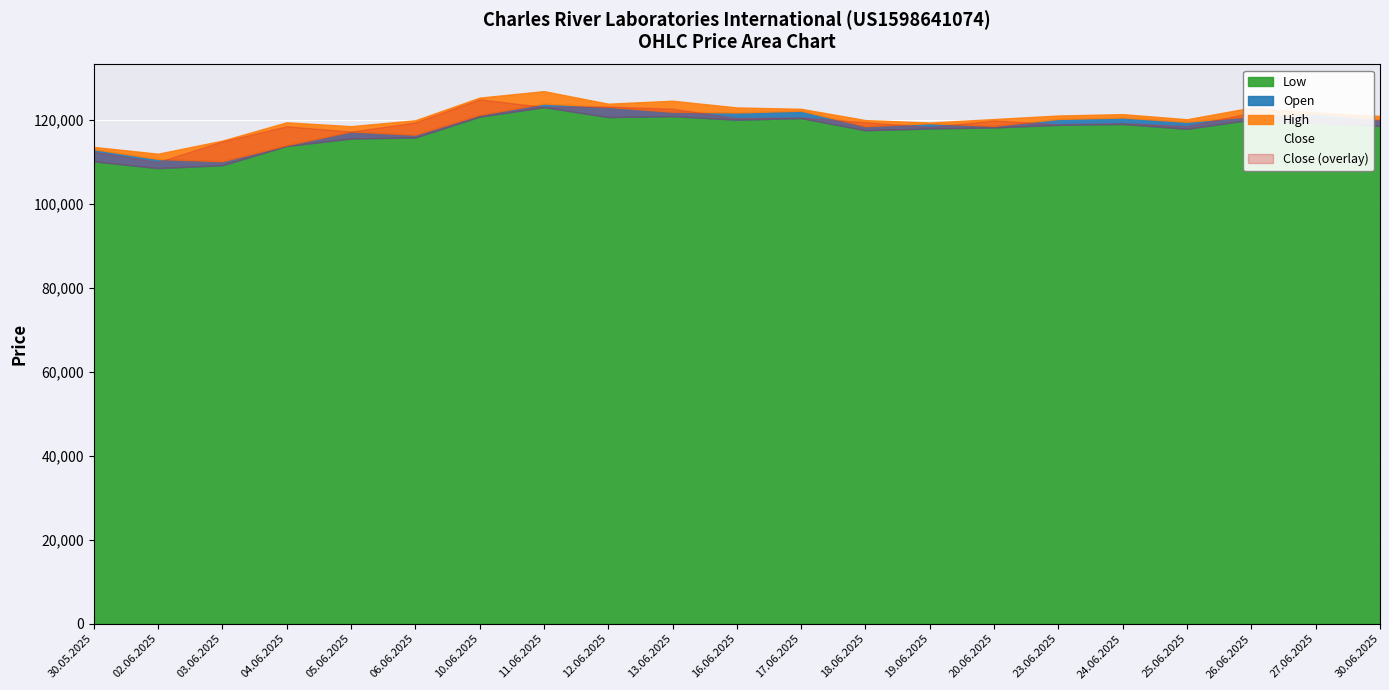

How many intersections are there between Open and Close?

12